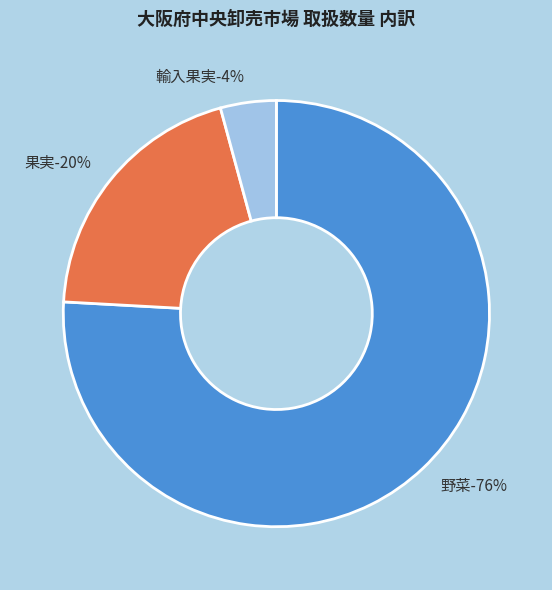

True or false: 野菜 accounts for 66% of the total.

False